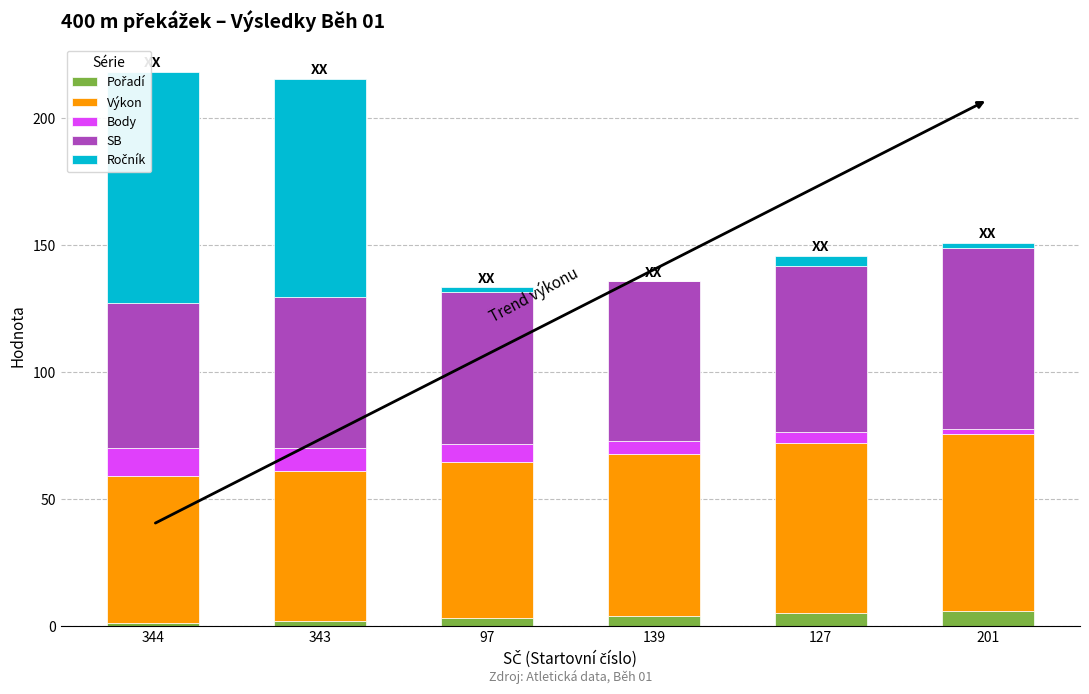

Is it true that Pořadí equals 3.0 at 97?

True